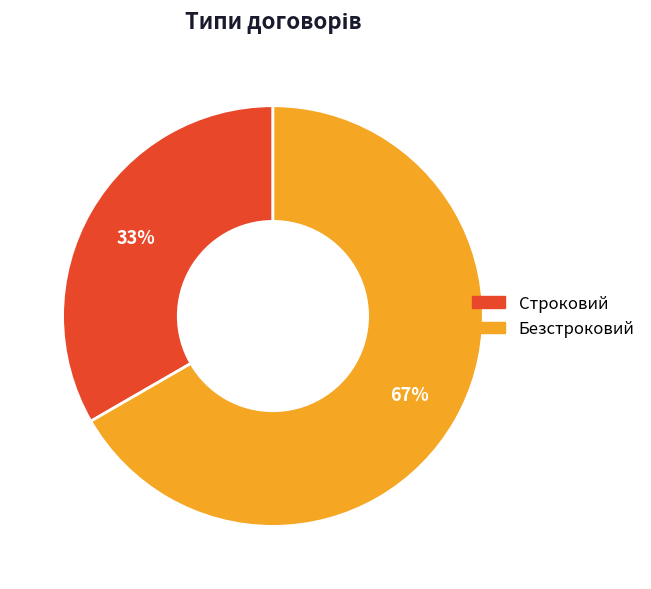

How many slices are in this pie chart?

2